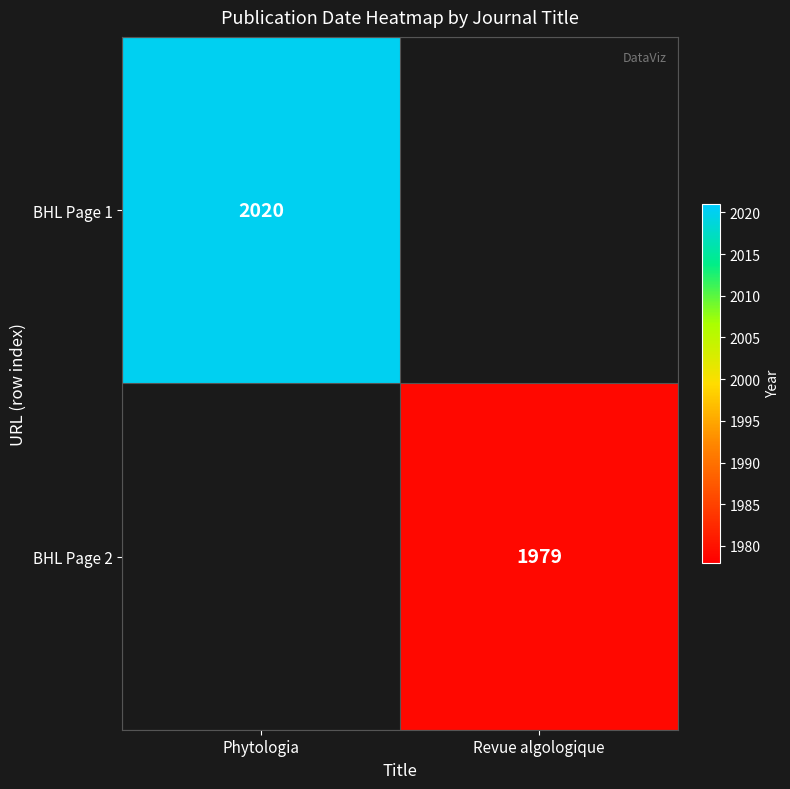

Is it true that BHL Page 2 equals 1979 at Revue algologique?

True